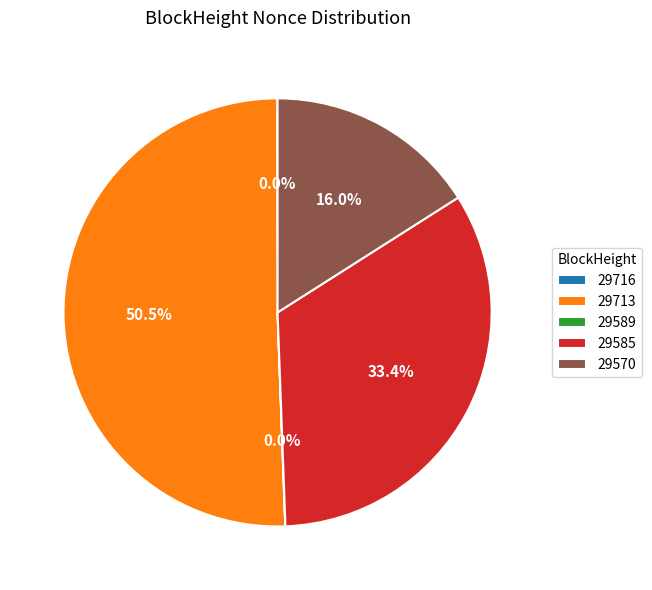

Which has a higher value, 29585 or 29713?

29713